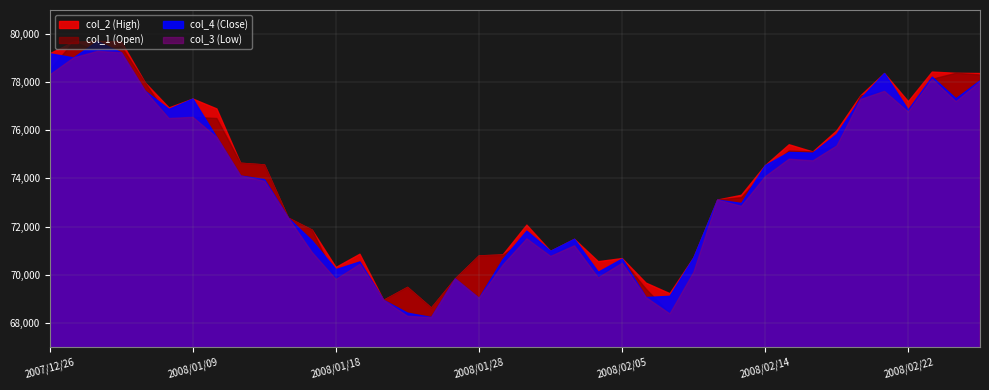

How many interior local peaks does the col_1 series have?

11